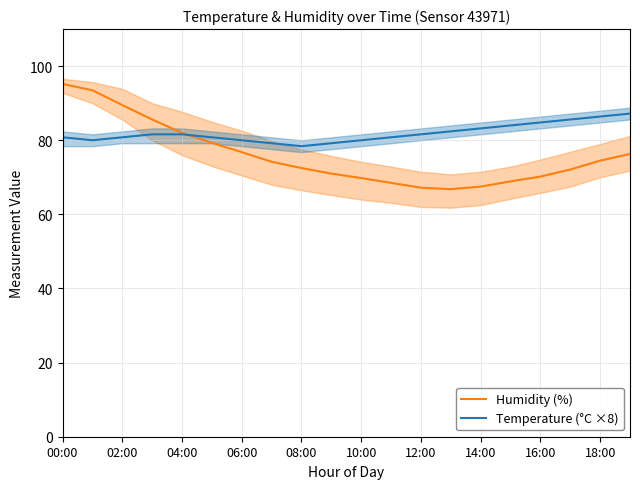

Rank the series by their maximum value, from lowest to highest.

Temperature (°C ×8), Humidity (%)